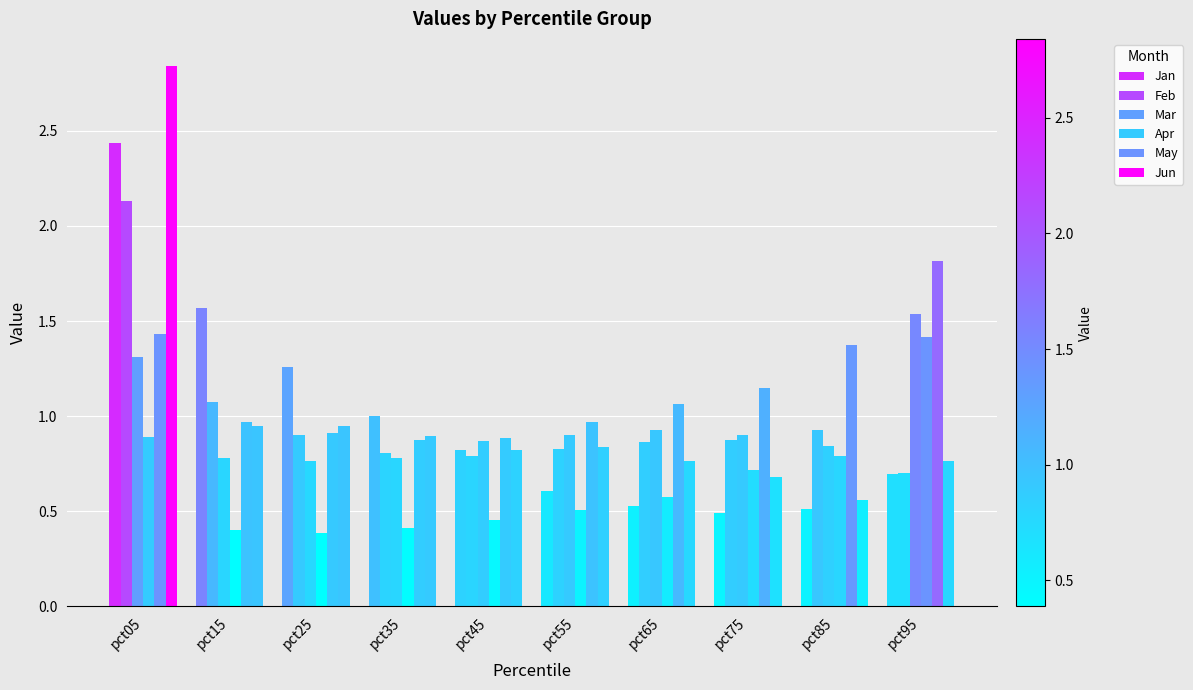

The value of May at pct15 is 1.6. True or false?

False